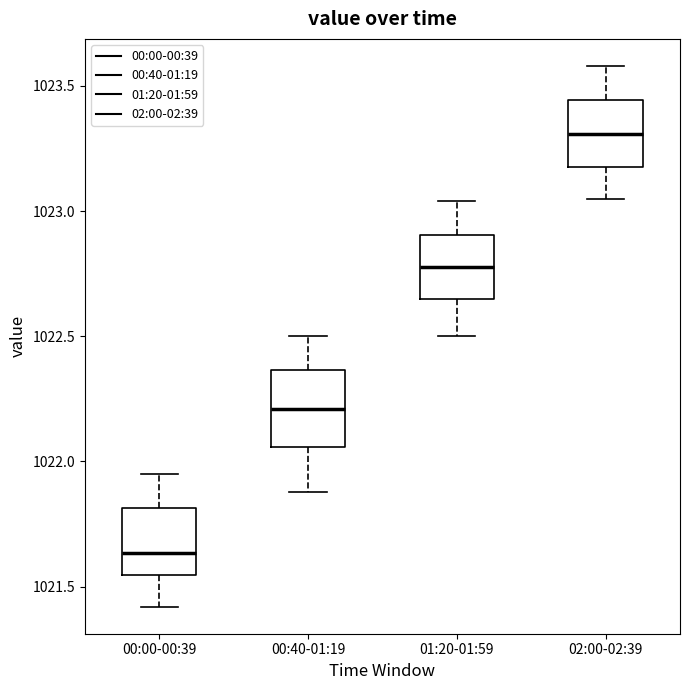

Reading left to right, transcribe this box plot: for each box, give where its median line is, the range the box spans, and where its two whiskers end, as read against the y-axis. The values are not printed on the chart, so give them approximately, as read against the axis.

00:00-00:39: median 1021.65, box 1021.55 to 1021.80, whiskers 1021.40 to 1021.95
00:40-01:19: median 1022.20, box 1022.05 to 1022.35, whiskers 1021.90 to 1022.50
01:20-01:59: median 1022.80, box 1022.65 to 1022.90, whiskers 1022.50 to 1023.05
02:00-02:39: median 1023.30, box 1023.20 to 1023.45, whiskers 1023.05 to 1023.60